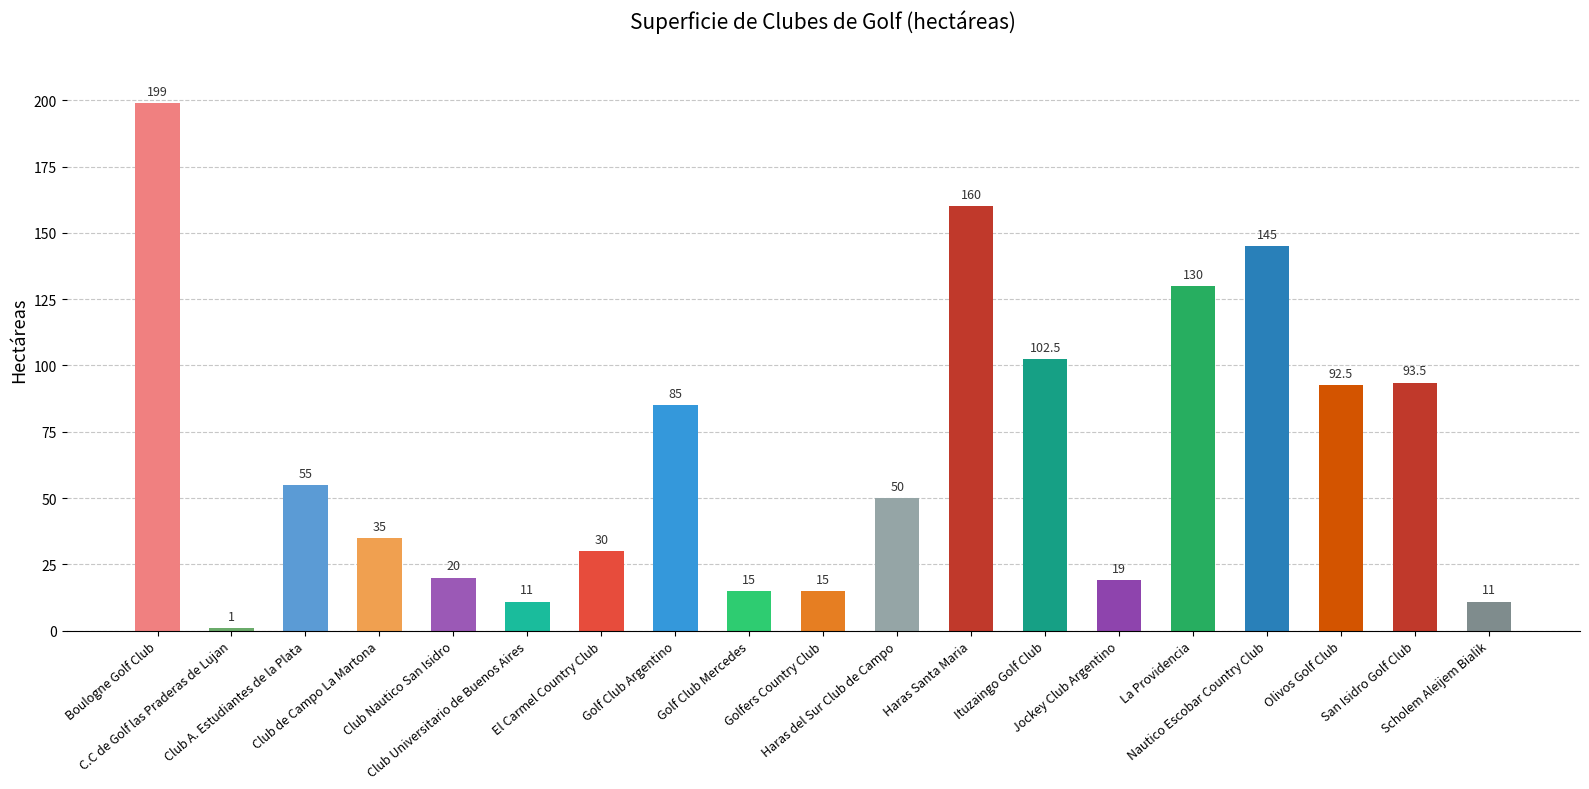

The chart shows a value of 218.2 at La Providencia. True or false?

False